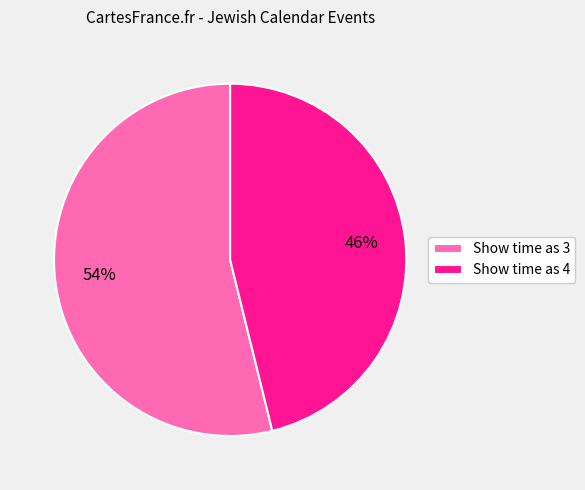

True or false: Show time as 3 accounts for 54% of the total.

True